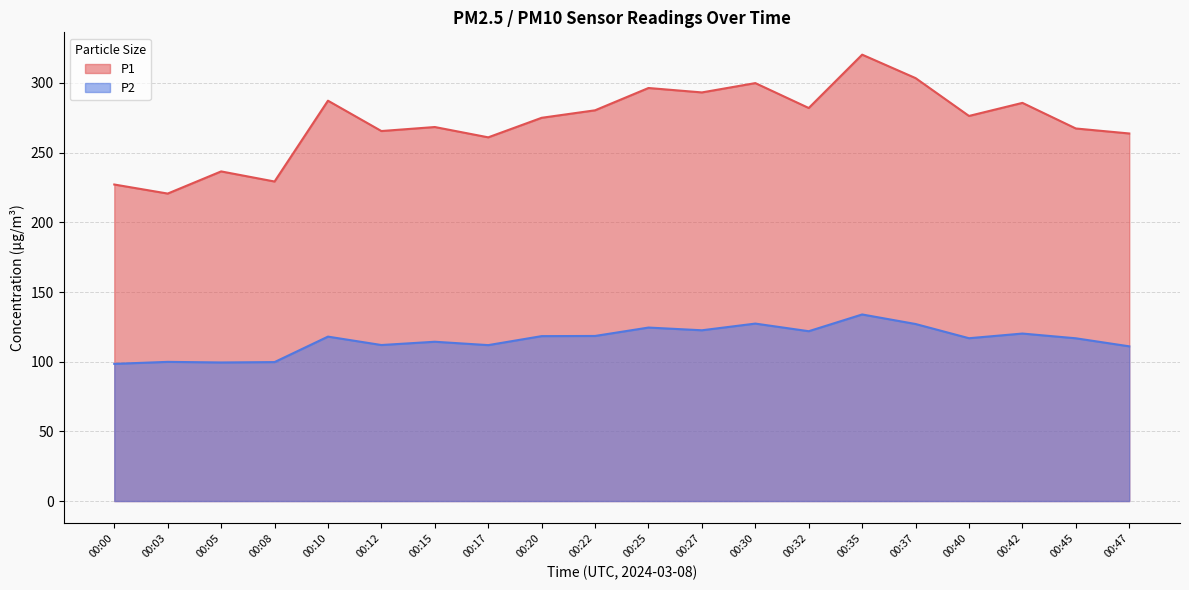

Is the value of P1 at 00:05 greater than the value of P2 at 00:47?

Yes